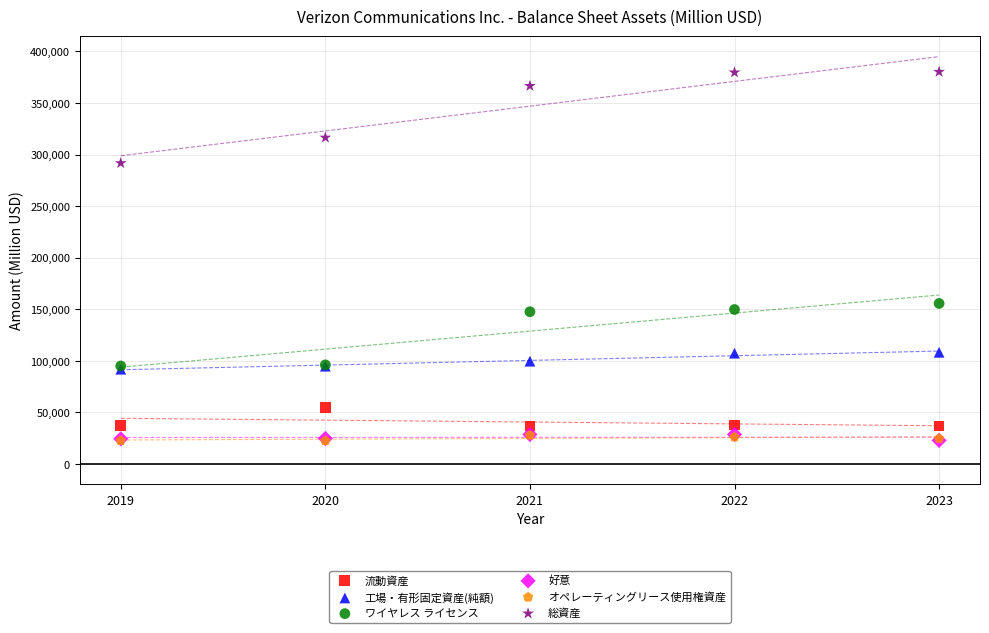

Which series reaches the maximum Y coordinate?

総資産